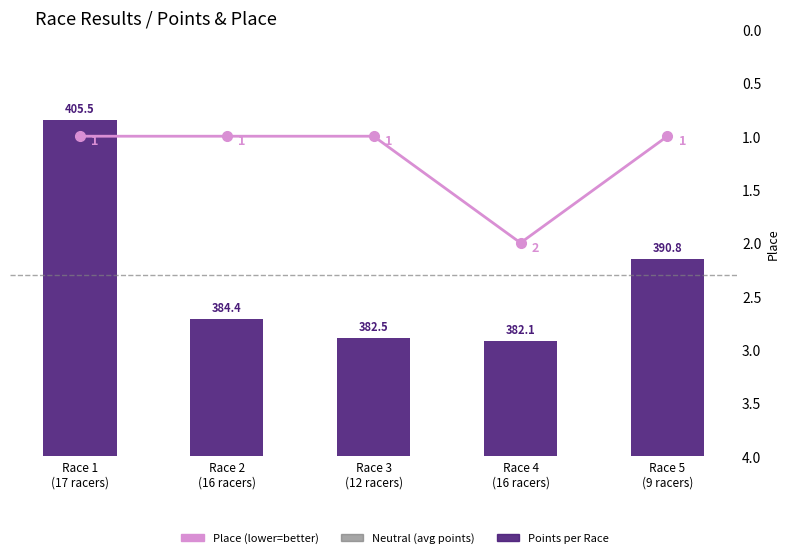

What are all the series names shown in the legend?

Points per Race, Place